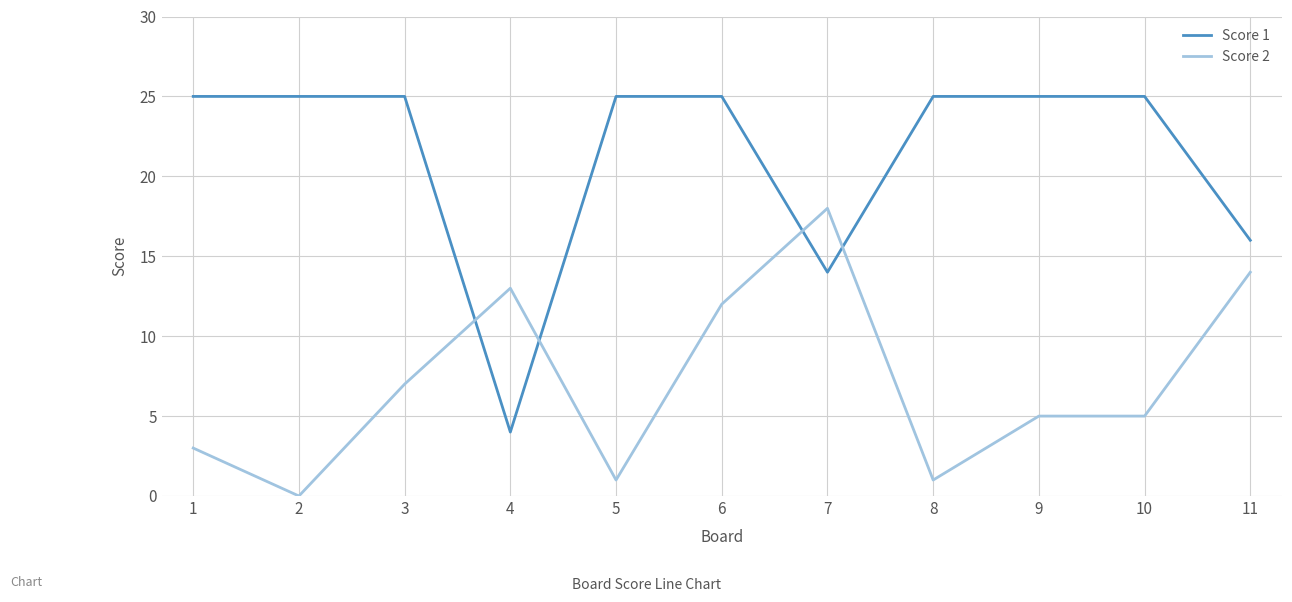

Rank the series by their average value, from lowest to highest.

Score 2, Score 1